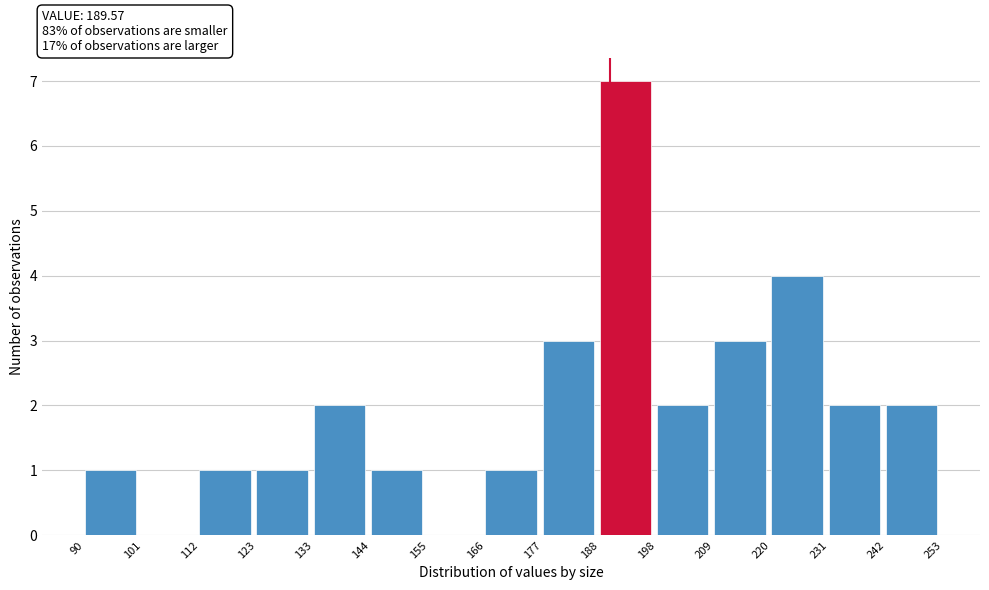

How tall is the bar that spans 133 to 144 on the x-axis? The values are not printed on the chart, so give them approximately, as read against the axis.

2